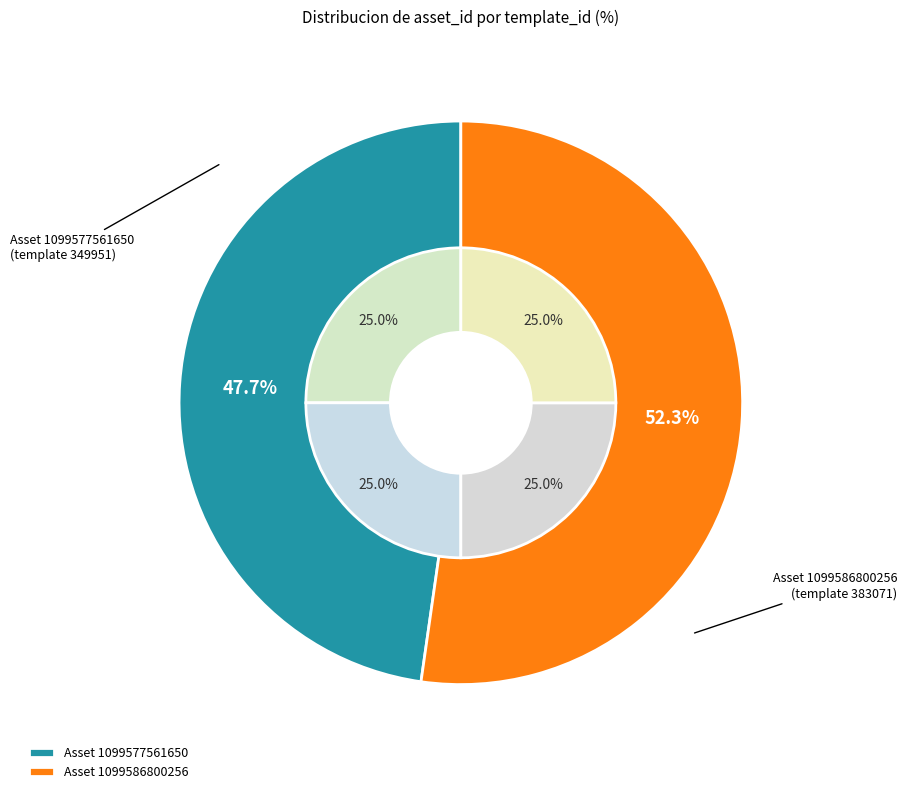

Which slice is the smallest?

1099577561650